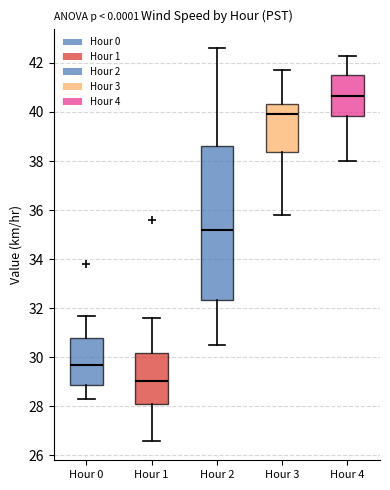

Which box is the tallest, from its lower edge to its upper edge?

Hour 2